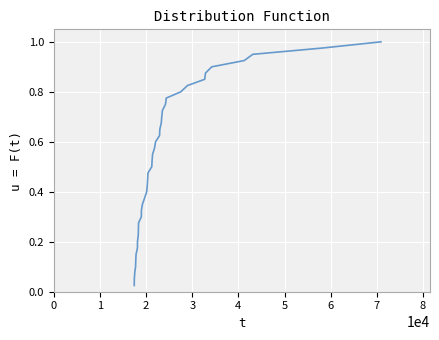

How many distinct data groups are displayed?

1